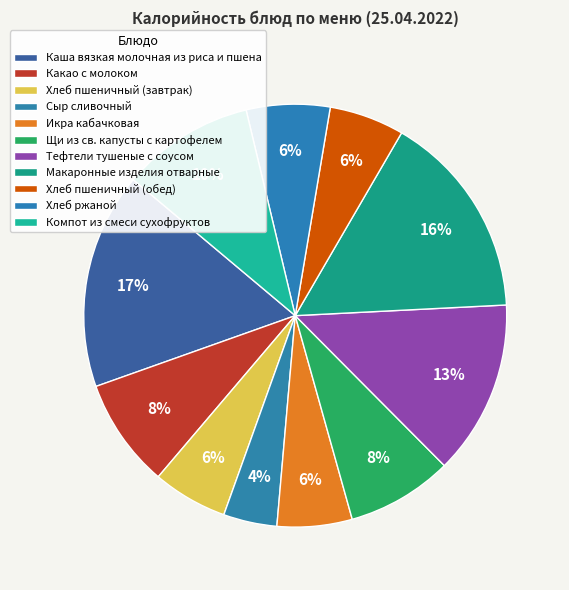

The Тефтели тушеные с соусом slice represents 13% of the pie. True or false?

True